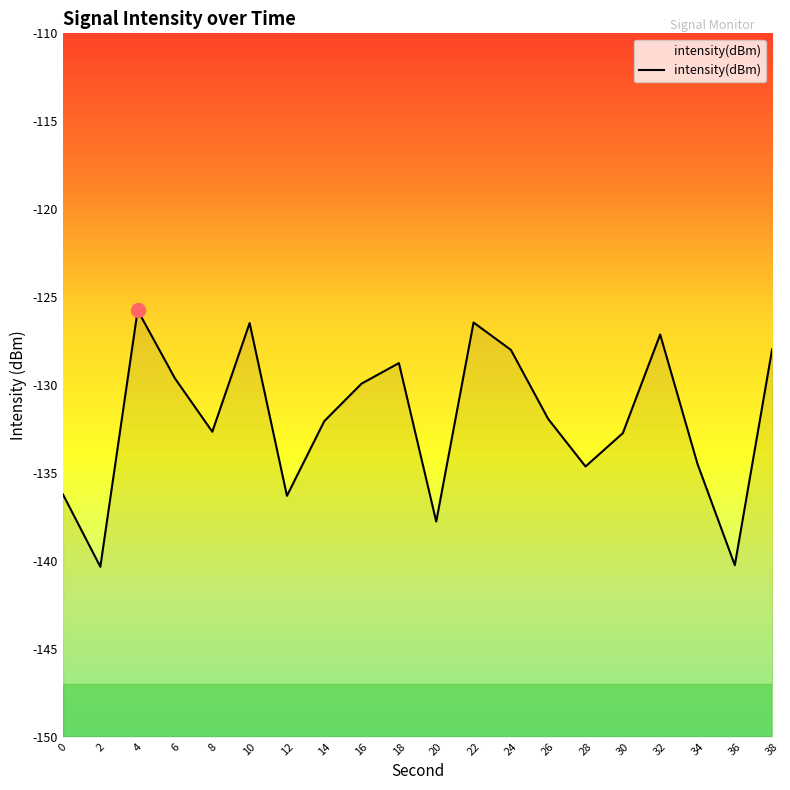

What is the maximum value shown in the chart?

-125.8